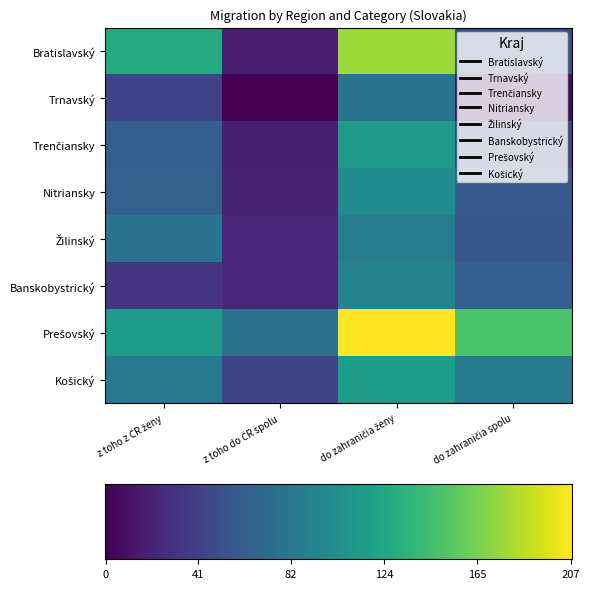

True or false: Trenčiansky has a value of 119 at do zahraničia ženy.

True